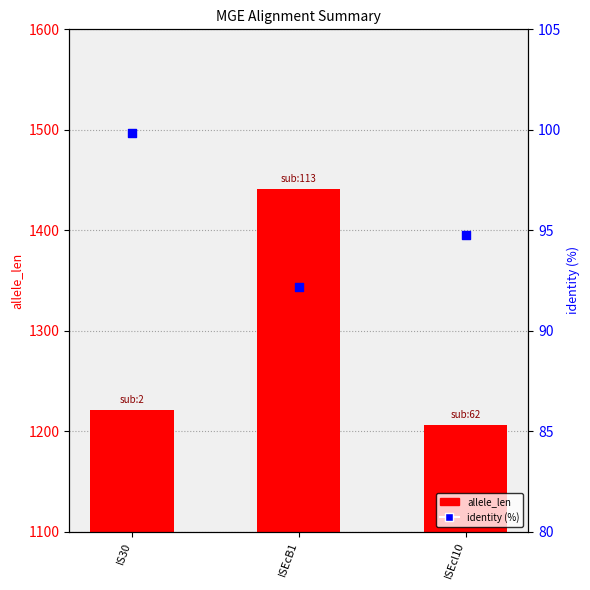

At which category is the sum across all series the highest?

ISEcB1